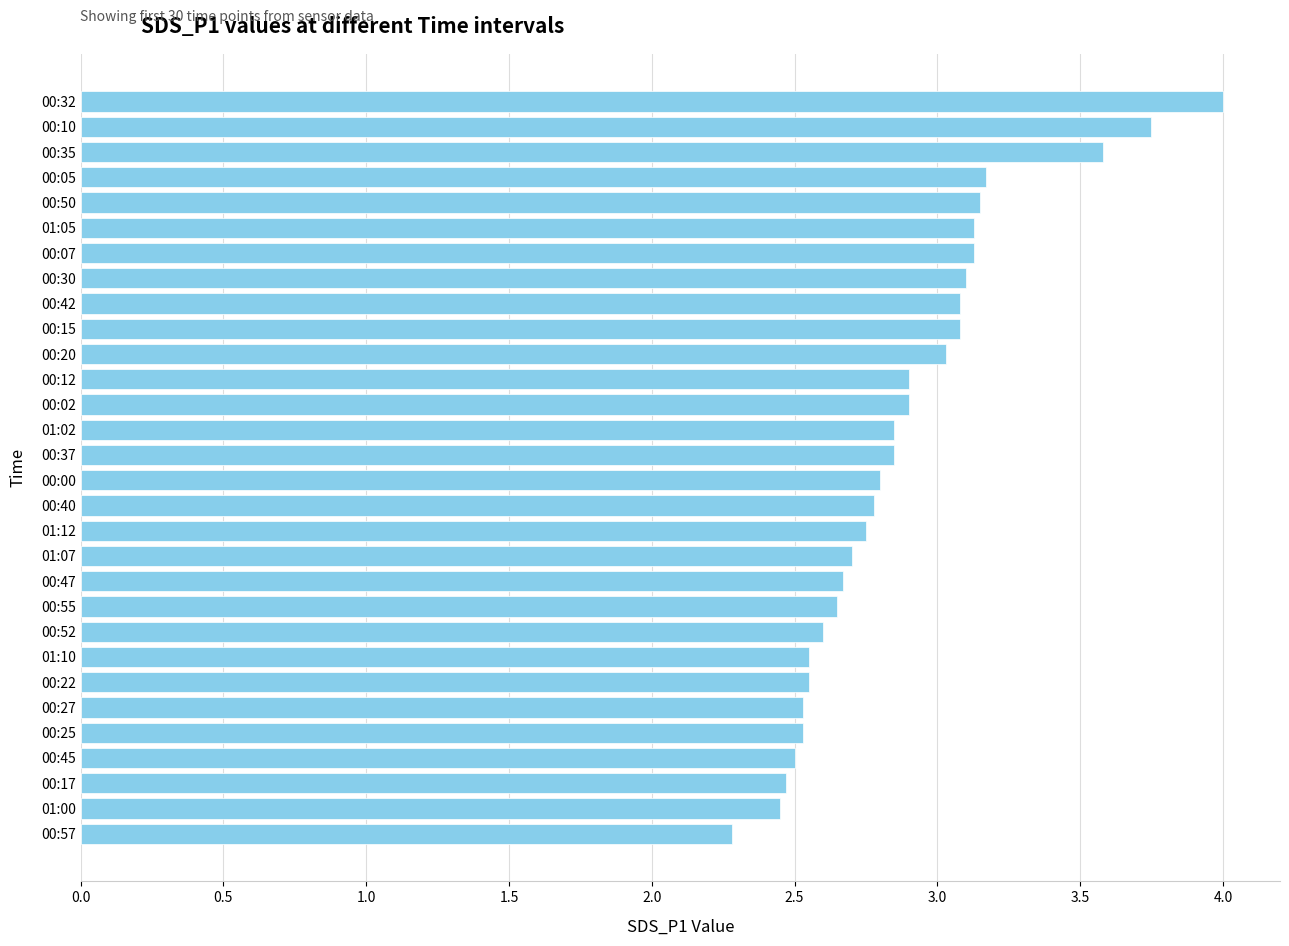

What is the sum of all values?

86.5